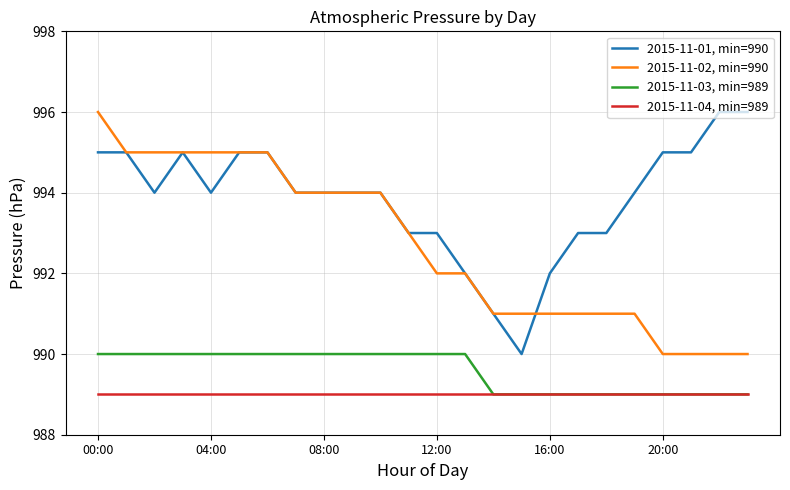

What is the greatest value displayed?

996